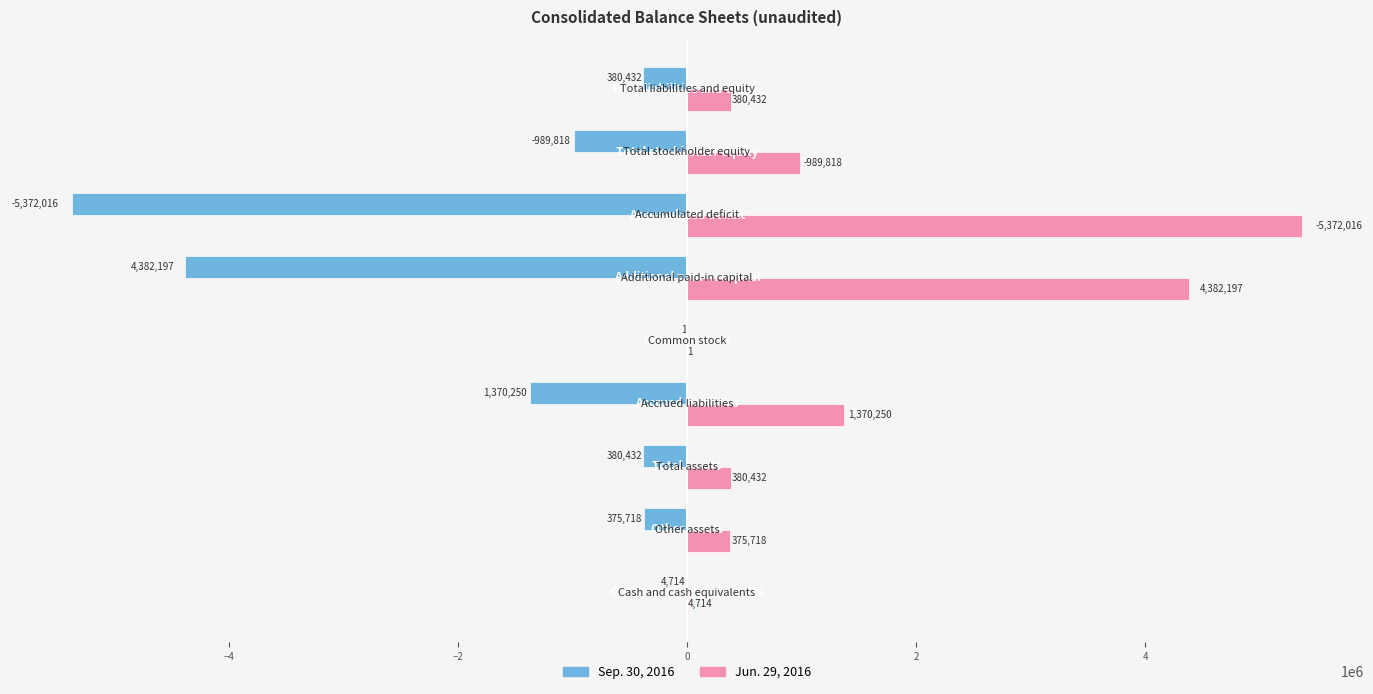

List the series in order of their peak value, highest first.

Jun. 29, 2016, Sep. 30, 2016